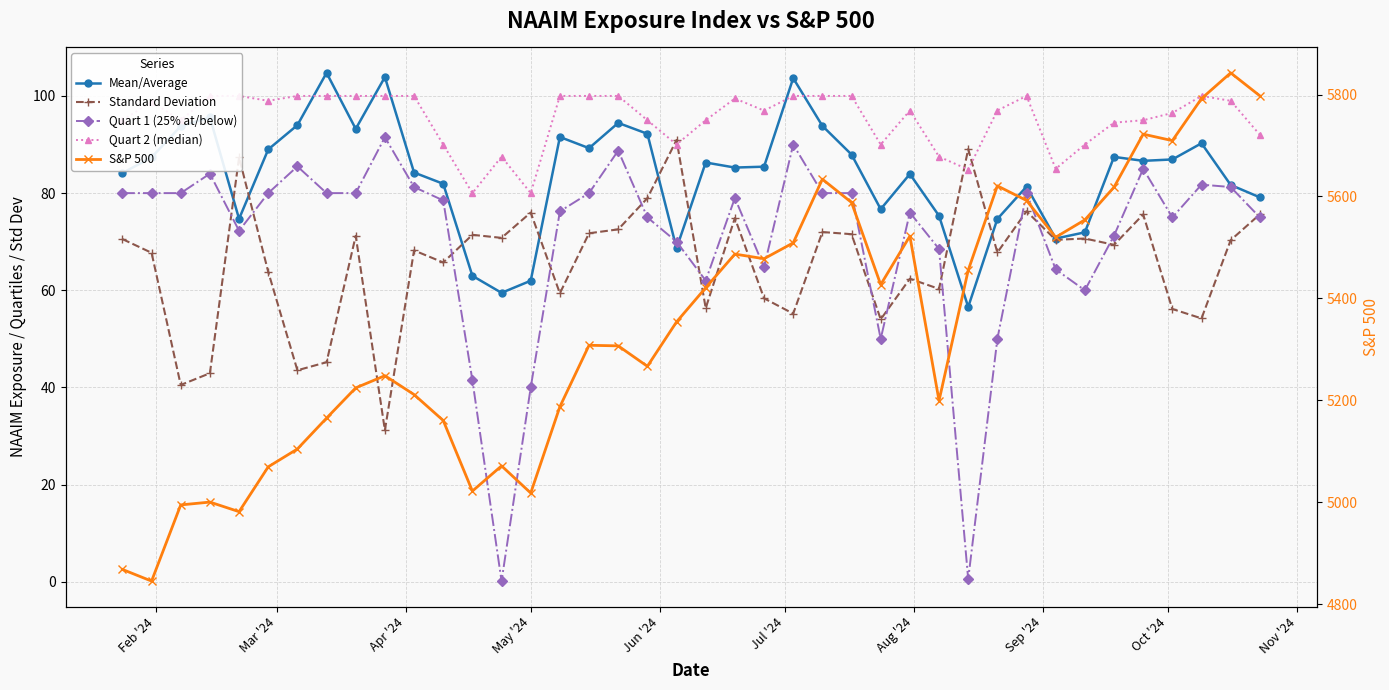

In Standard Deviation, how many points are lower than both neighbors (excluding endpoints)?

14